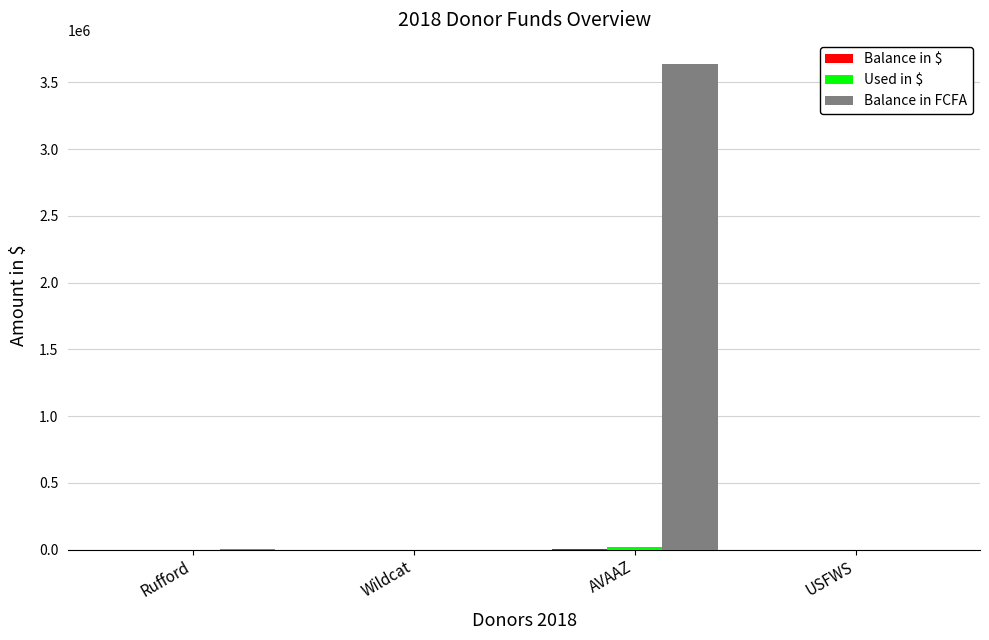

Which series has the largest total across all categories?

Balance in FCFA